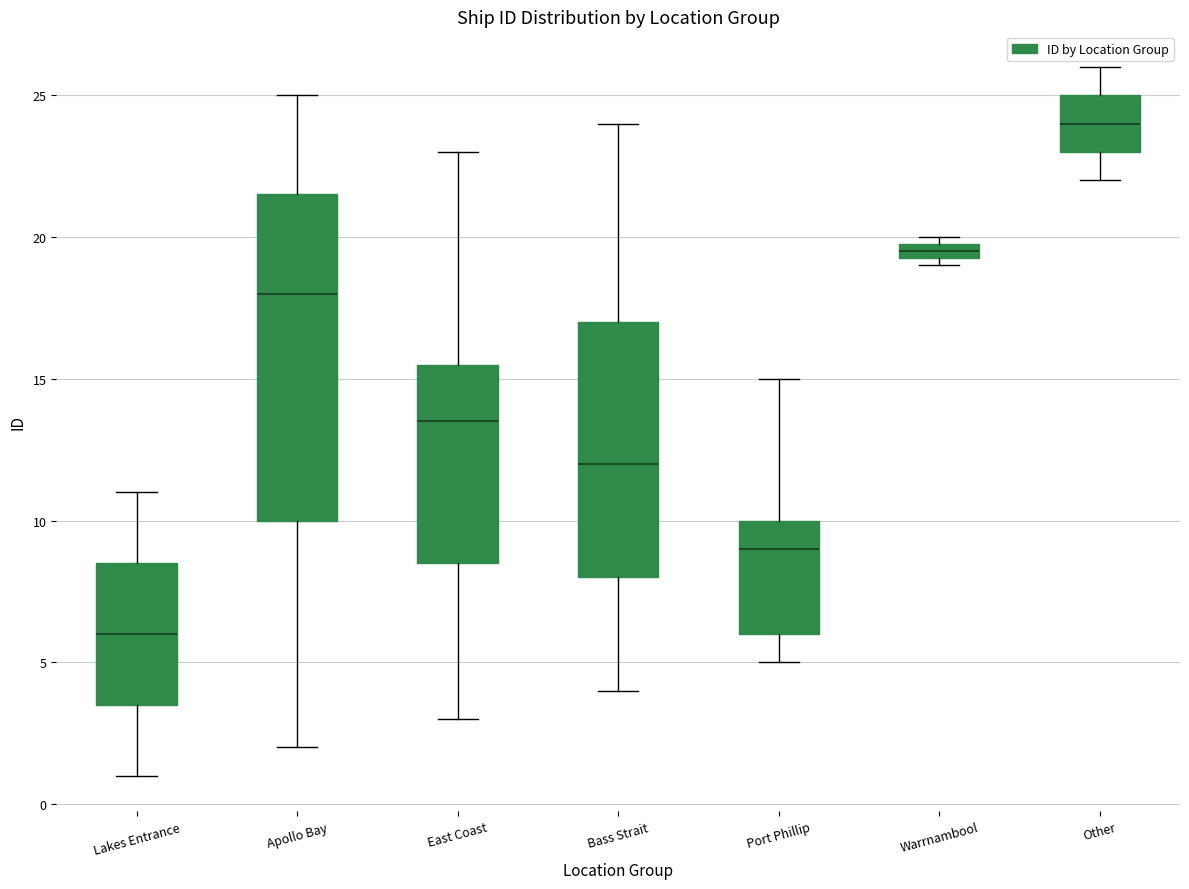

Which box's median line is the lowest?

Lakes Entrance